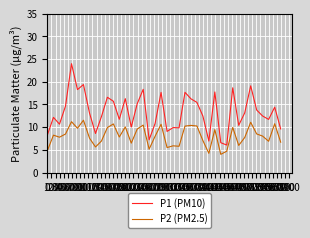

What is the difference between the second highest and second lowest values in the P2 (PM2.5) series?

7.0